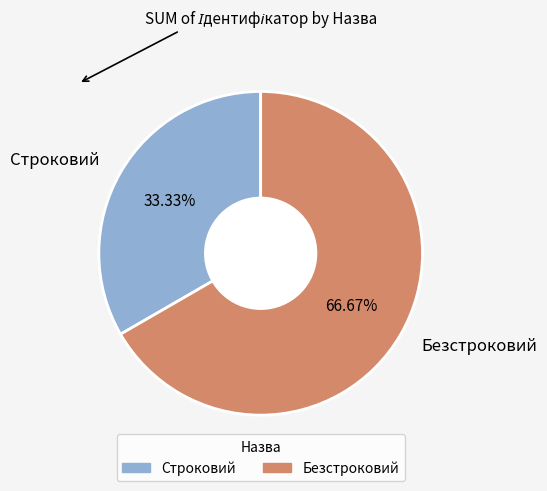

What portion of the pie excludes Безстроковий?

33.3%